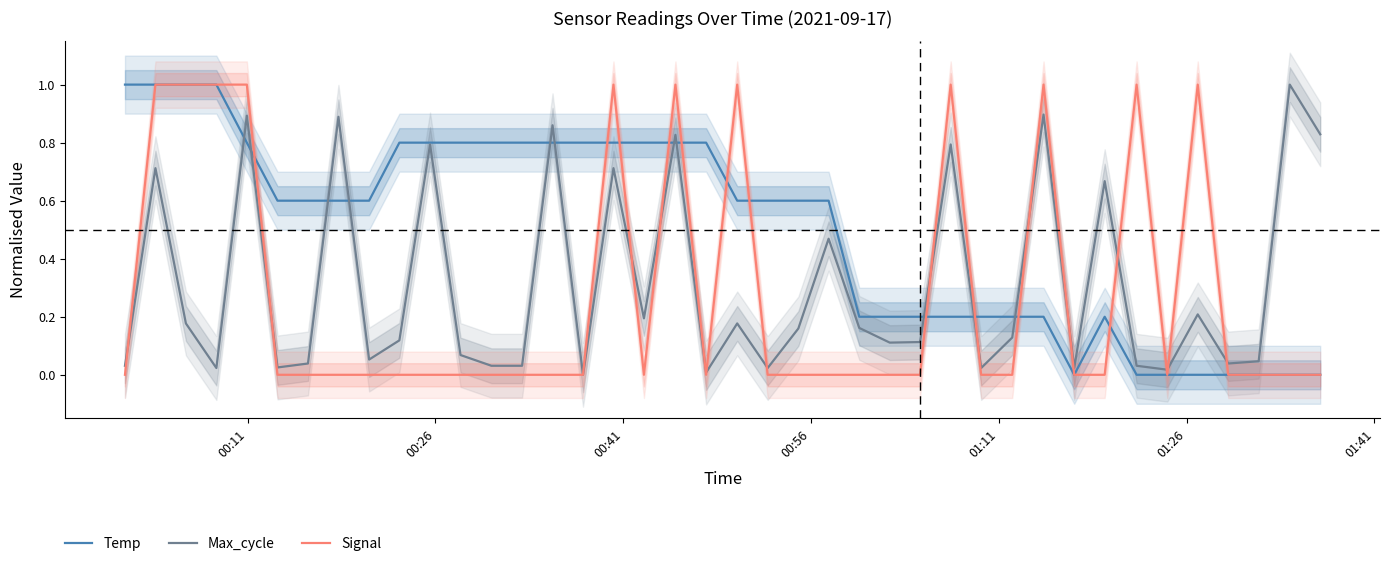

How many positive values does the Signal series have?

11